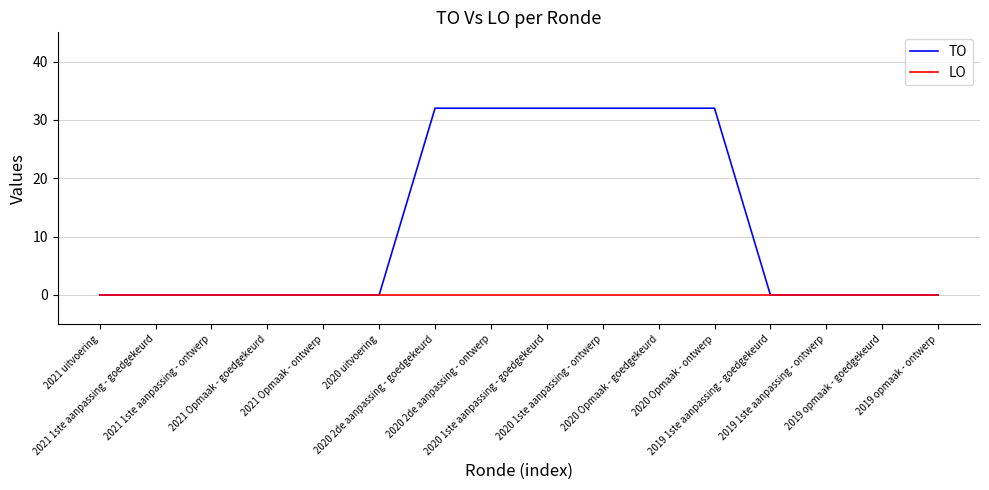

Which series has the largest range (max minus min)?

TO